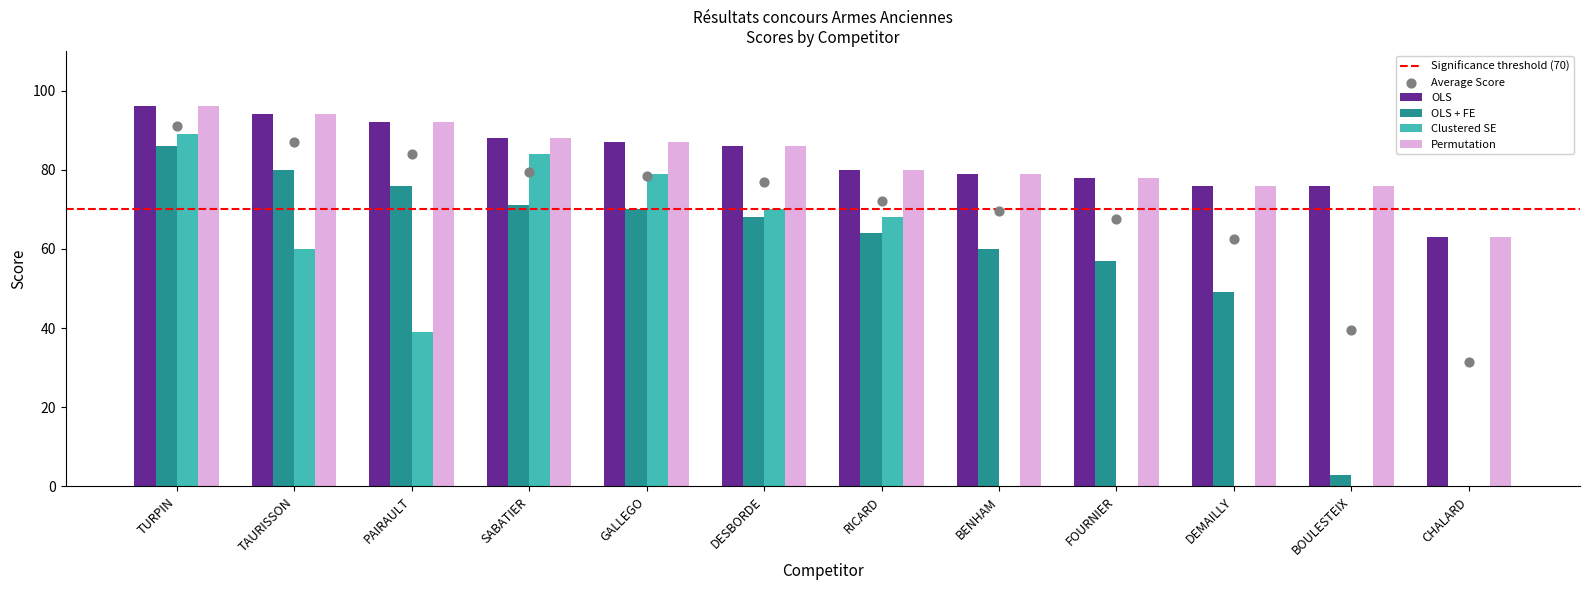

Which series has the largest total across all categories?

OLS